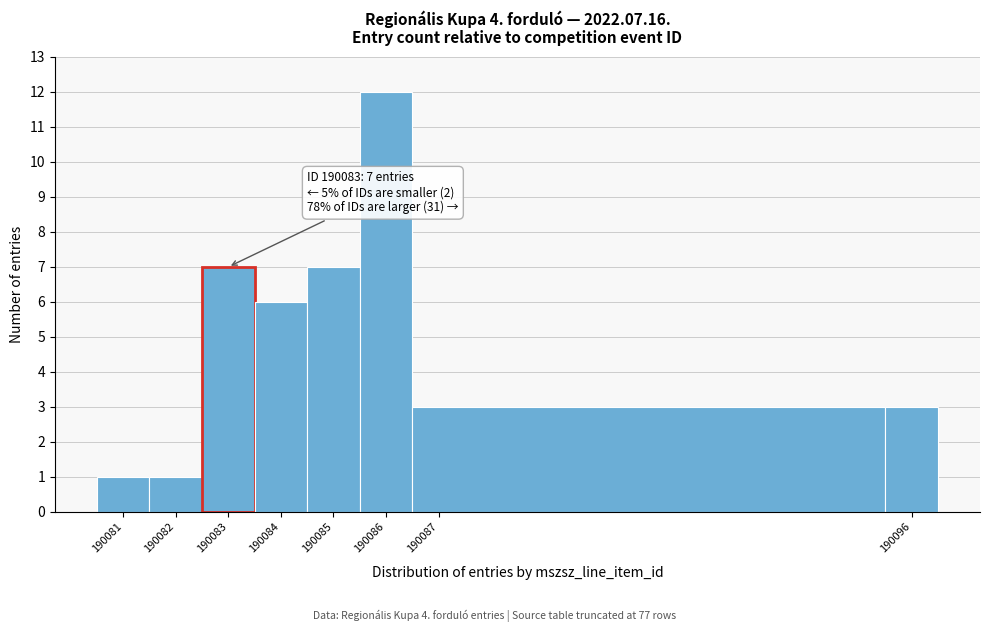

Which range on the x-axis has the tallest bar?

190085.5 to 190086.5